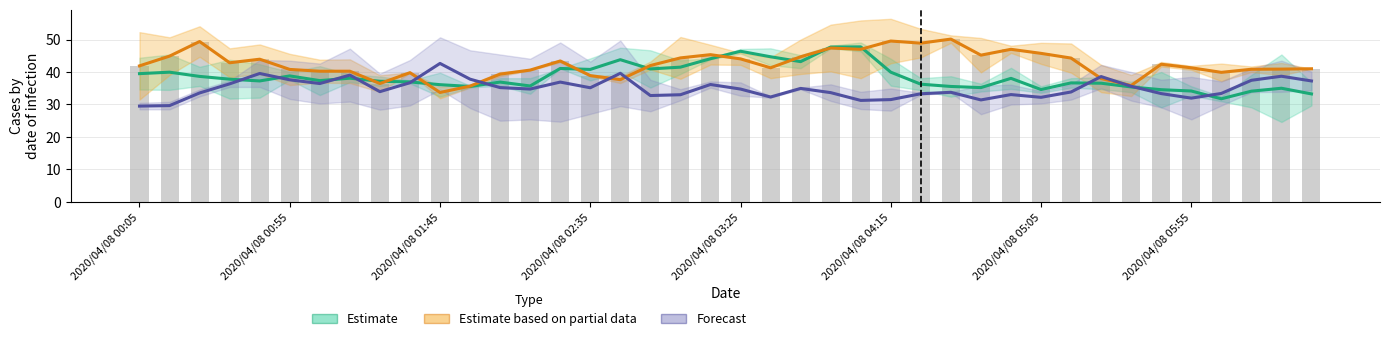

Reading left to right, transcribe all the data shown in this chart.

Estimate: 39.5	40.0	38.7	37.8	37.2	38.8	37.3	38.1	37.2	37.0	36.1	35.5	36.9	35.7	41.1	40.8	43.8	41.0	41.5	44.1	46.4	44.7	43.2	47.7	47.8	40.0	36.2	35.5	35.2	38.0	34.6	36.7	36.5	35.4	34.5	34.2	31.8	34.1	35.0	33.2
Estimate based on partial data: 41.9	44.9	49.4	42.8	44.0	40.8	40.2	40.2	36.5	39.8	33.7	35.7	39.4	40.6	43.4	38.9	37.7	42.0	44.3	45.3	44.0	41.3	44.7	47.4	47.0	49.5	48.9	50.1	45.2	47.0	45.8	44.3	38.0	35.9	42.4	41.3	39.9	40.9	40.9	41.0
Forecast: 29.5	29.6	33.5	36.3	39.5	37.6	36.5	39.0	34.0	36.7	42.7	37.8	35.2	34.8	36.9	35.2	39.6	32.8	33.0	36.2	34.8	32.3	35.0	33.7	31.2	31.5	33.3	33.8	31.4	33.0	32.2	33.9	38.6	35.6	33.4	31.9	33.4	37.5	38.7	37.2